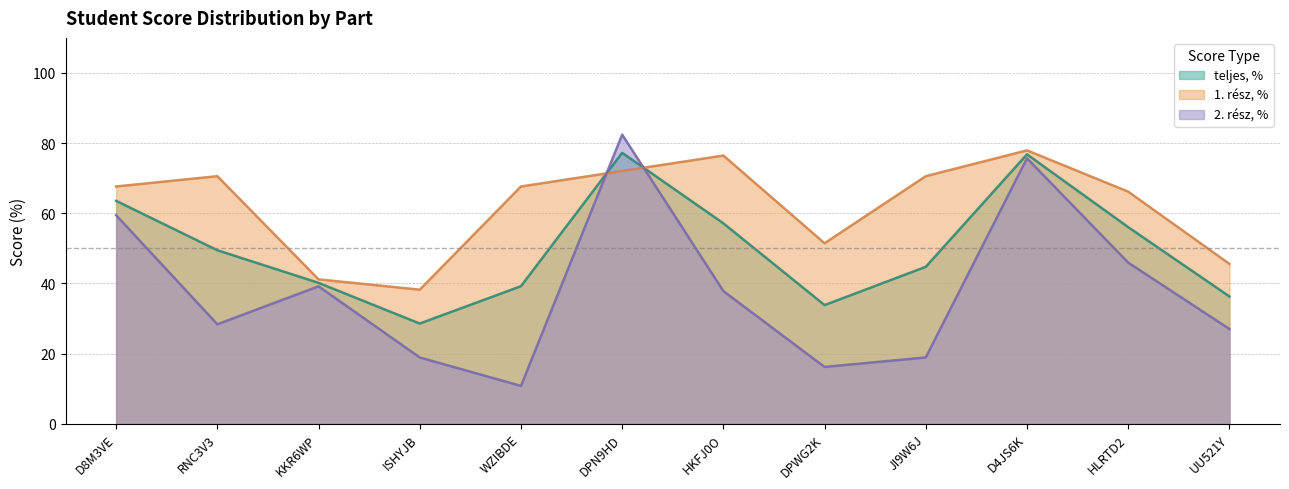

Where is 2. rész, % nearest to the value 46?

HLRTD2